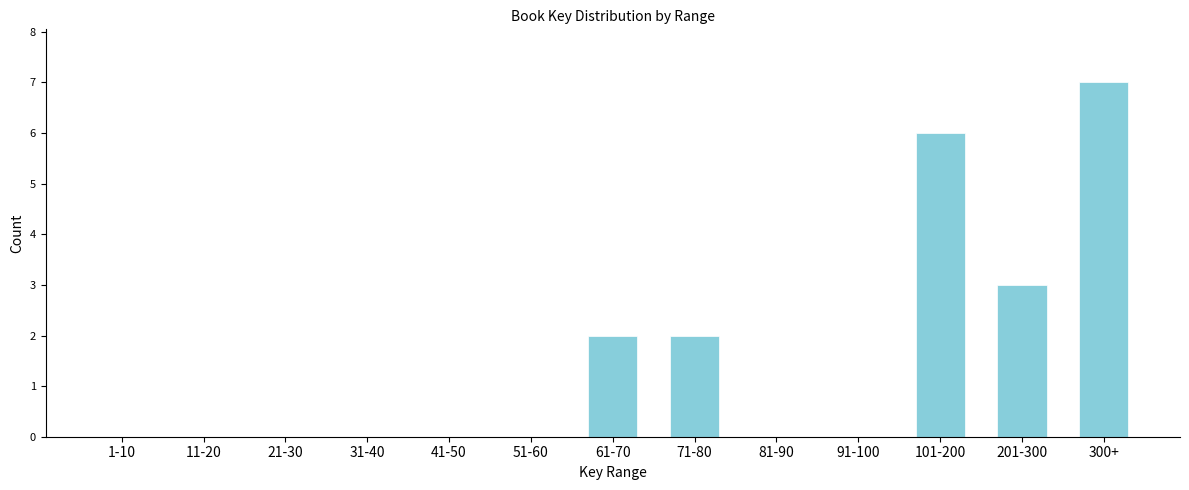

Reading left to right, transcribe all the data shown in this chart.

1-10=0	11-20=0	21-30=0	31-40=0	41-50=0	51-60=0	61-70=2	71-80=2	81-90=0	91-100=0	101-200=6	201-300=3	300+=7